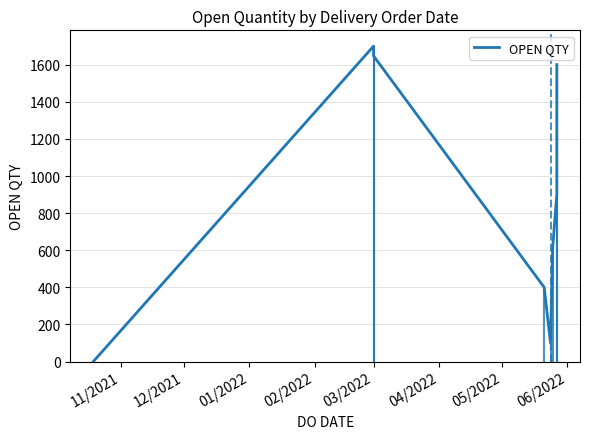

Which category has the lowest value across all series?

11/2021